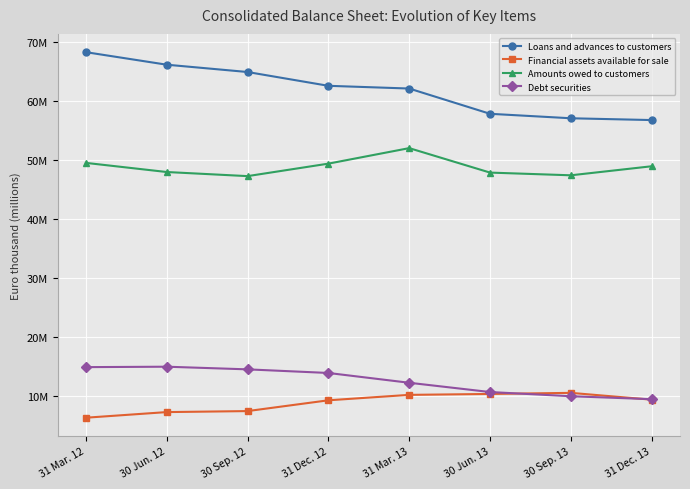

True or false: Loans and advances to customers and Debt securities cross at least once.

False